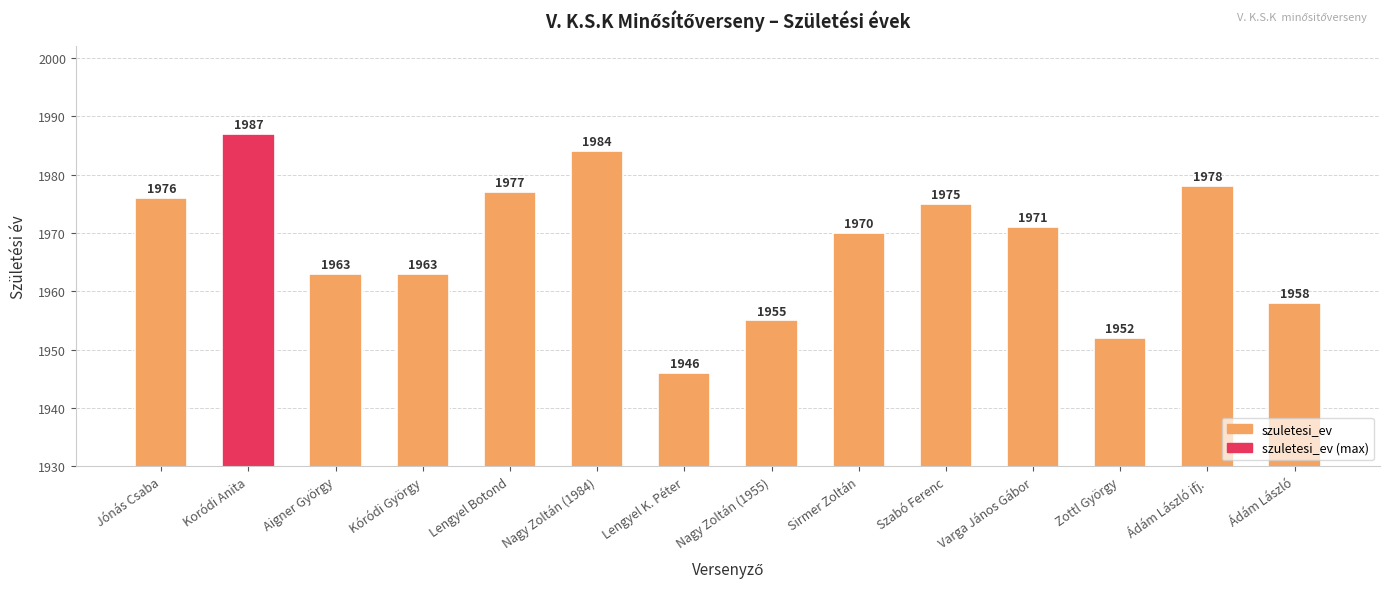

At which label does the data first exceed 1971?

Jónás Csaba